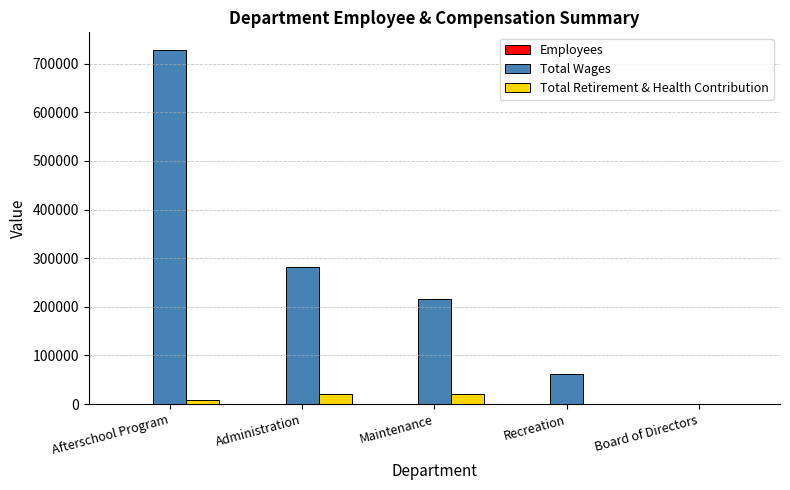

How many series are shown in this chart?

3